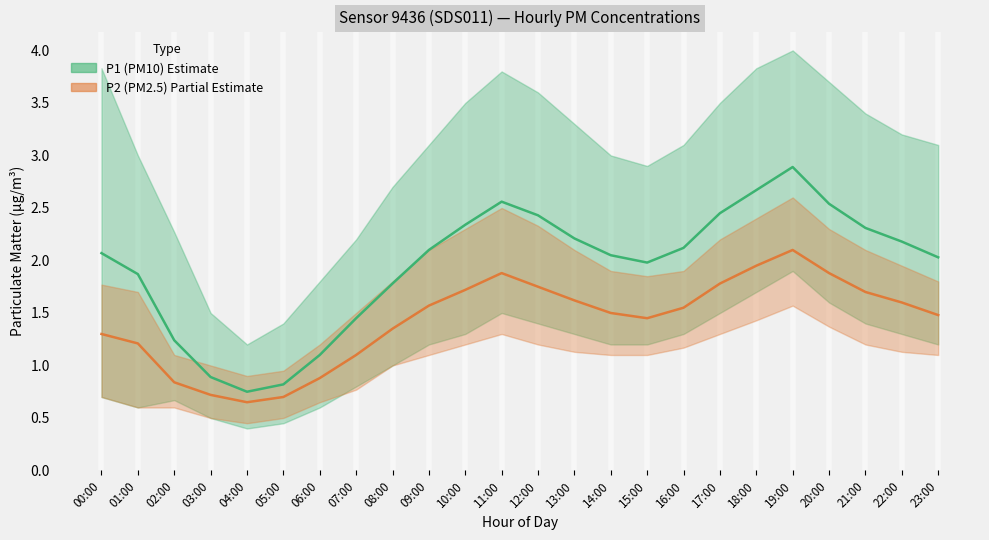

What is the approximate value of P2 (PM2.5) at 00:00?

1.3